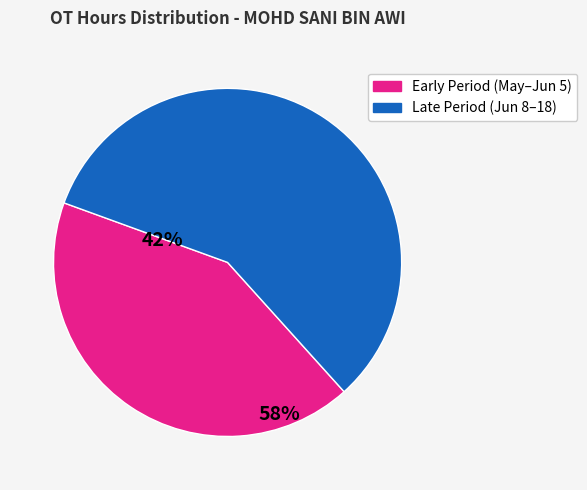

How many segments does this pie chart have?

2